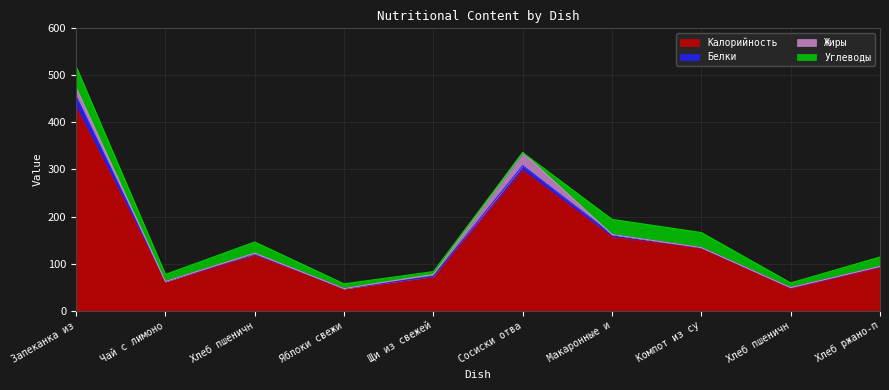

What is the greatest value displayed?

432